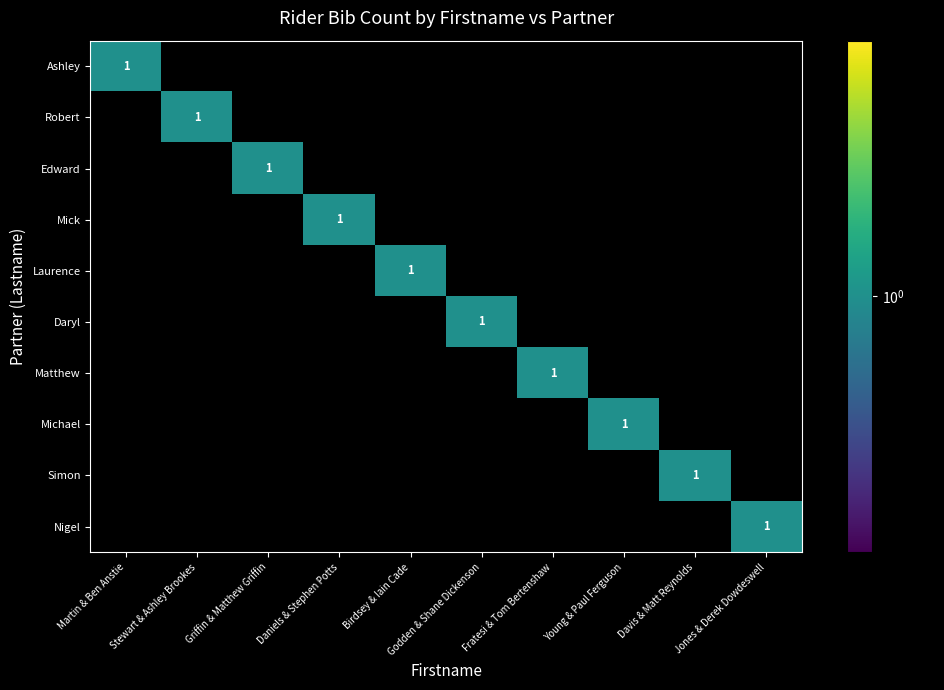

At which category is the sum across all series the highest?

Martin & Ben Anstie